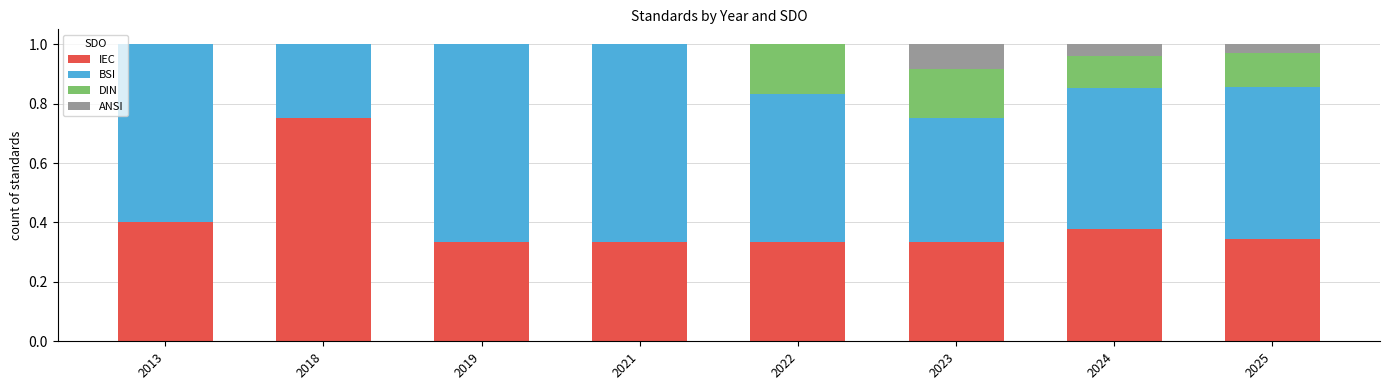

What is the total value across all series at 2021?

1.0